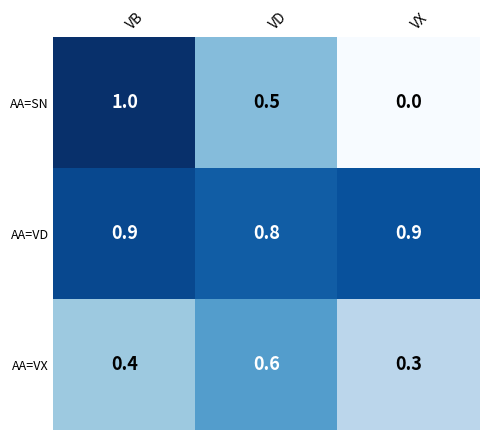

What is the difference between the maximum and minimum values in the AA=VX series?

0.3